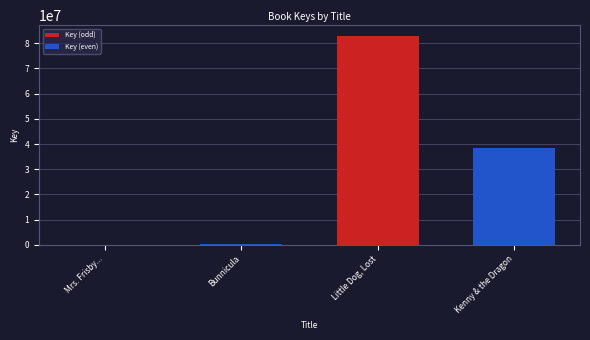

At which label does the data first exceed 38497772?

Little Dog, Lost